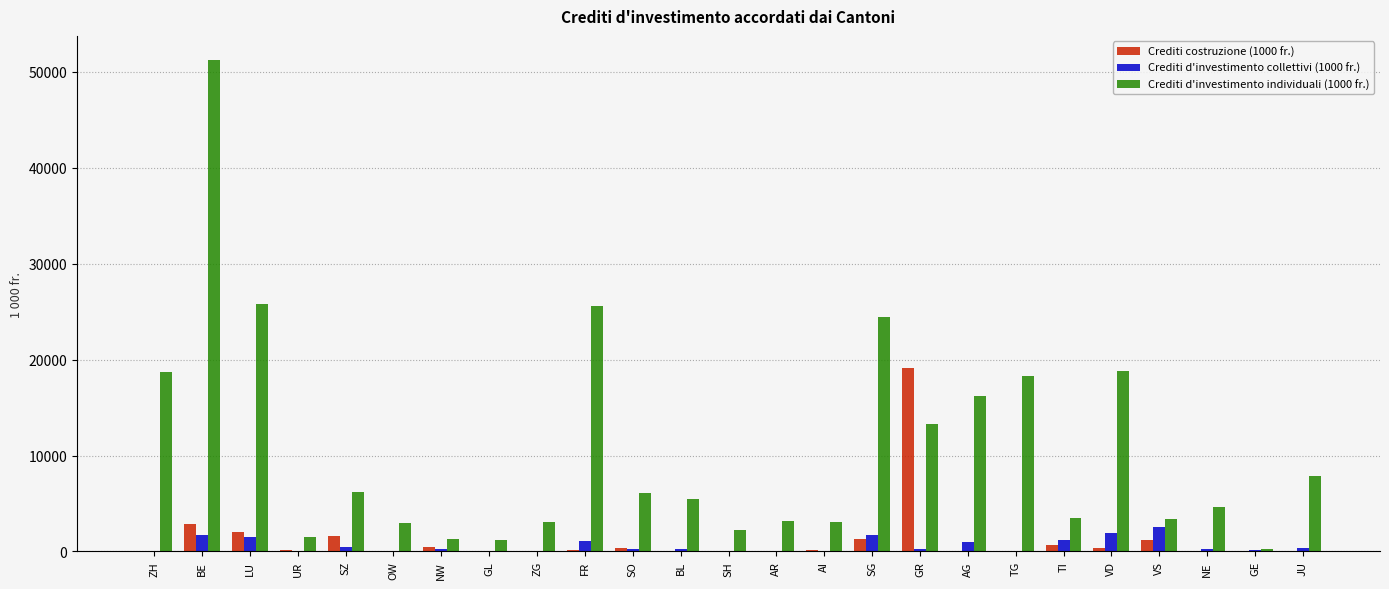

The value of Crediti d'investimento individuali (1000 fr.) at FR is 25558.0. True or false?

True